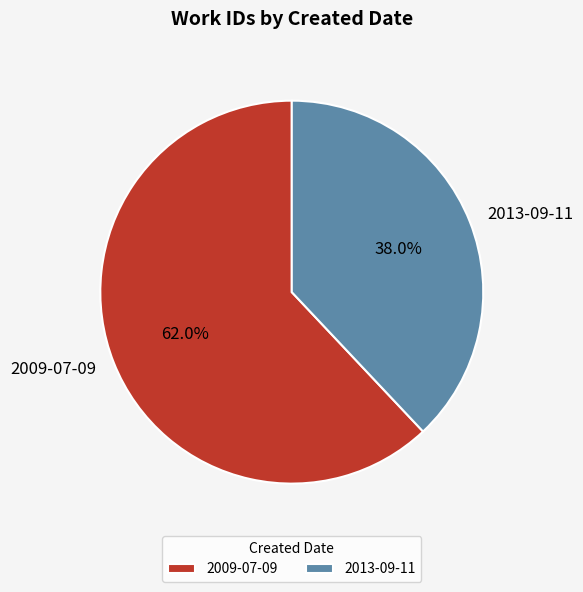

True or false: 2009-07-09 accounts for 62% of the total.

True